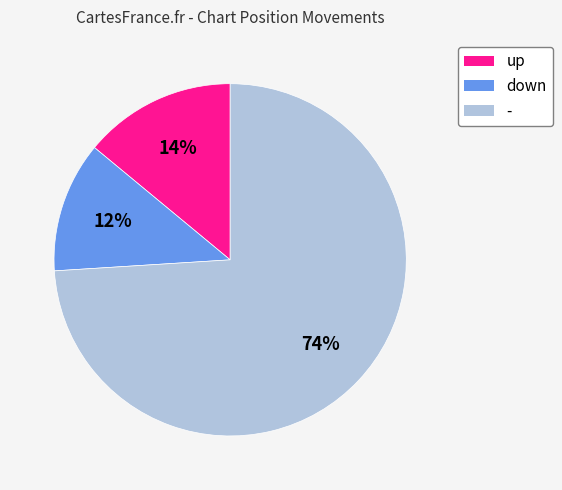

Which has a higher value, up or -?

-